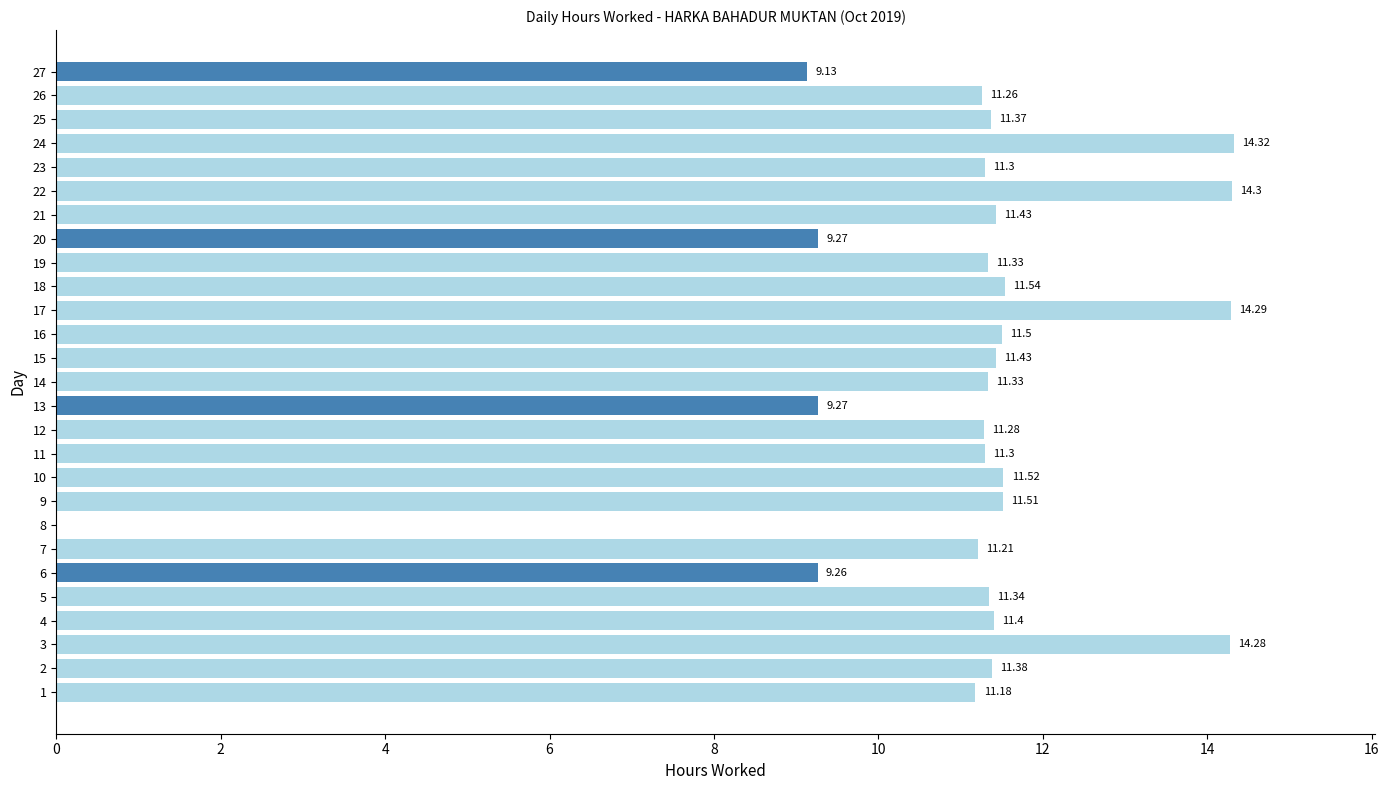

Which has a higher value, 26 or 6?

26